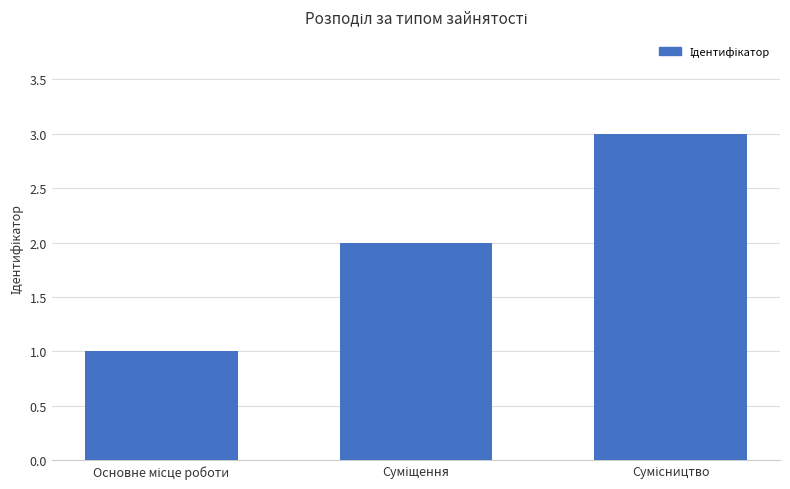

How many bars are there in total?

3